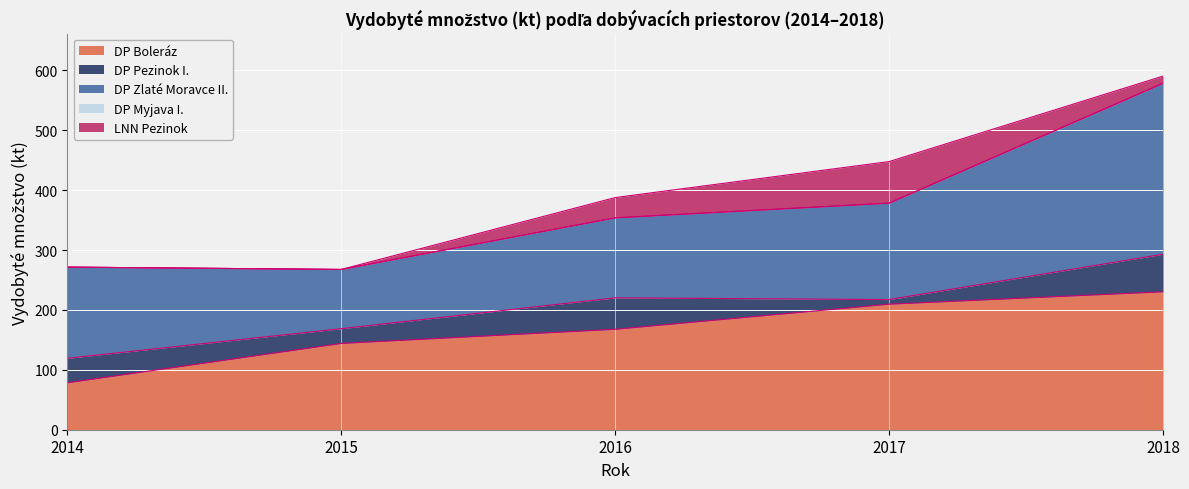

Which series has the widest spread of values?

DP Zlaté Moravce II.